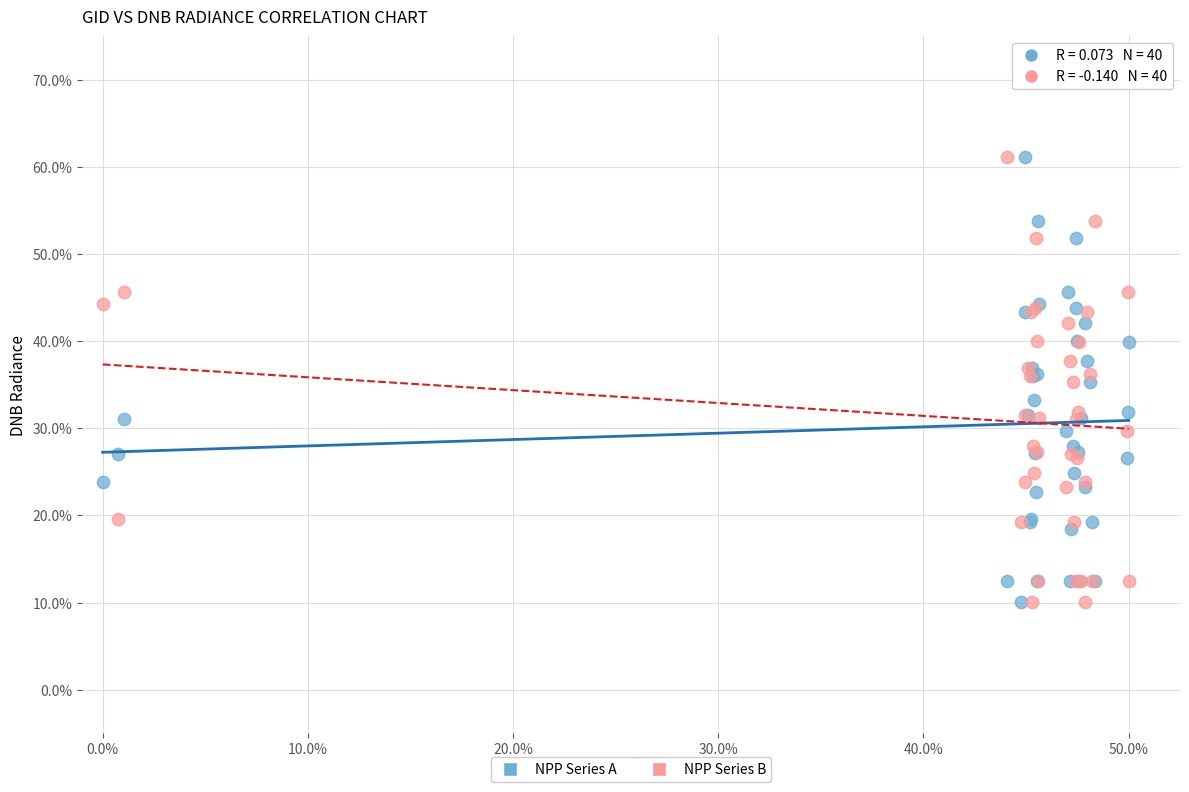

What are all the series names shown in the legend?

NPP Series A, NPP Series B